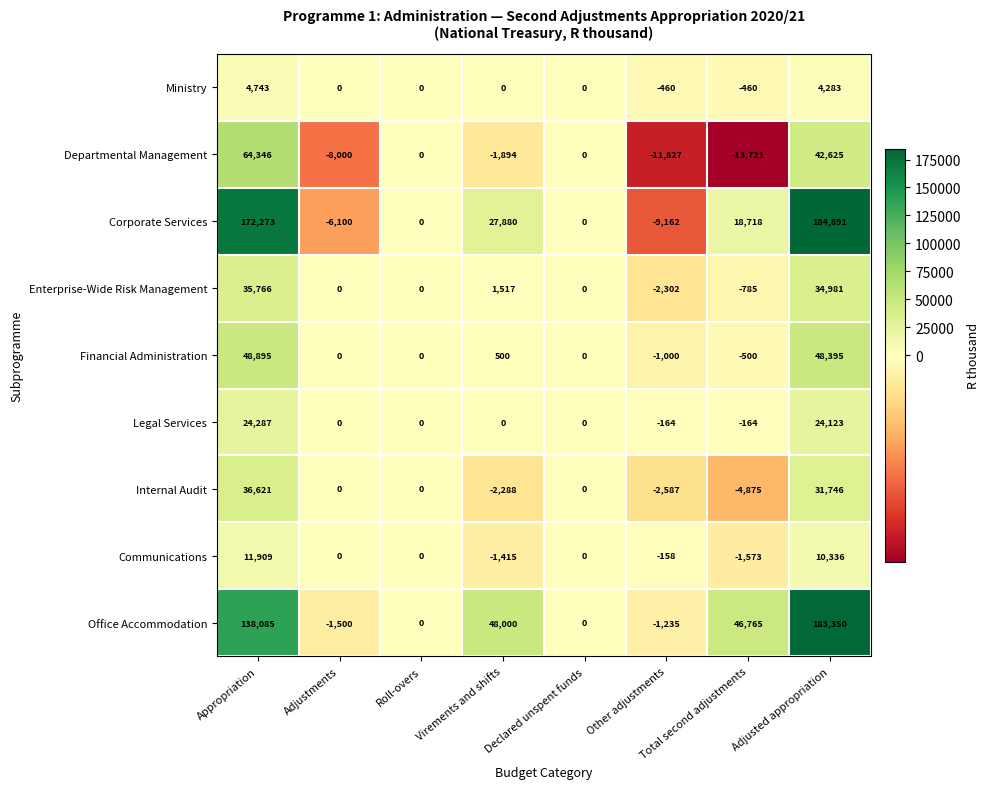

Which series has the widest spread of values?

Corporate Services